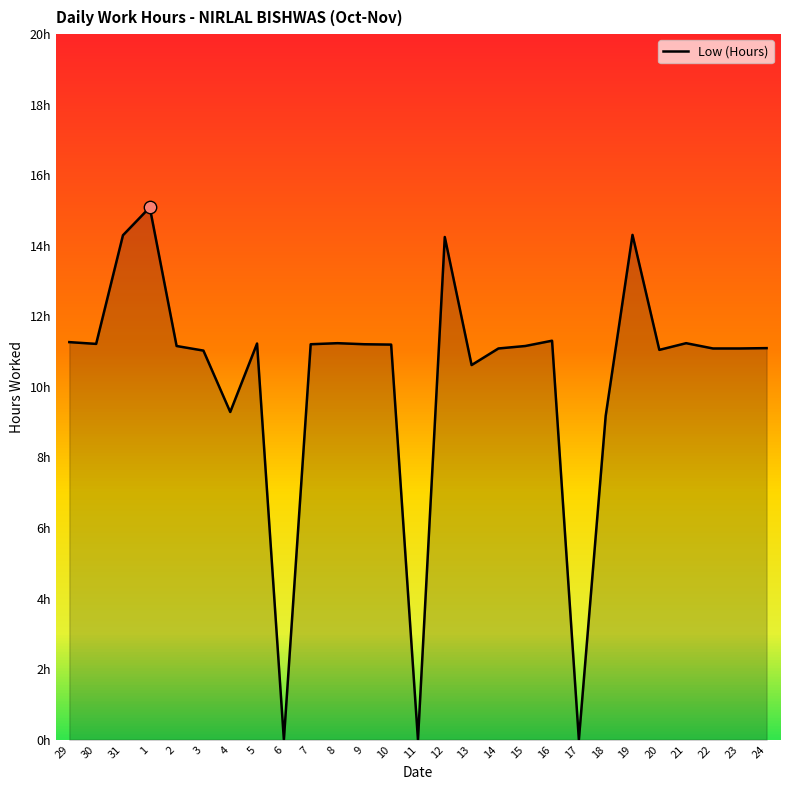

What is the change in value from 8 to 17?

-11.2